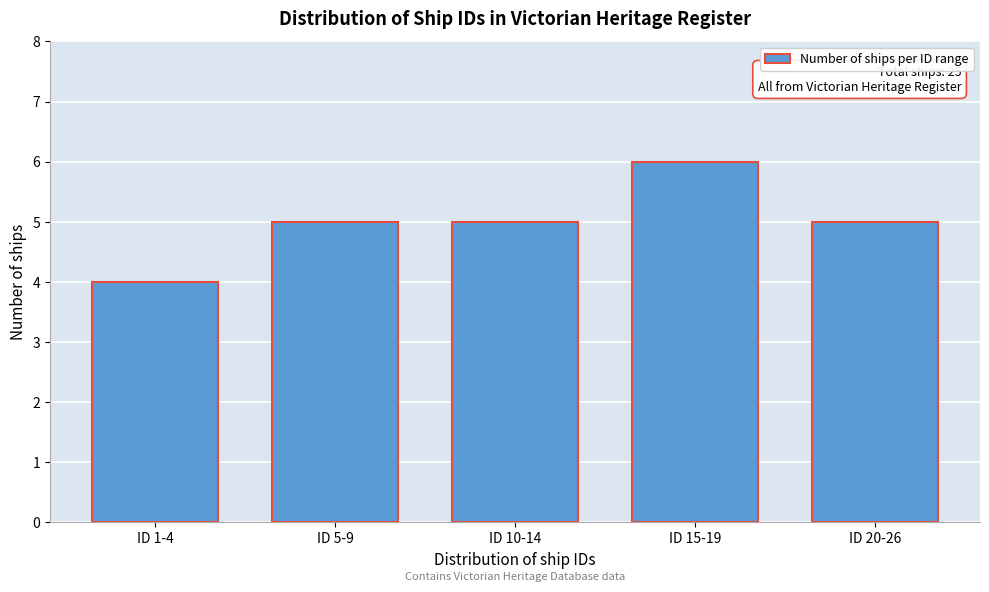

Reading left to right, what are all the values shown in this chart?

4	5	5	6	5